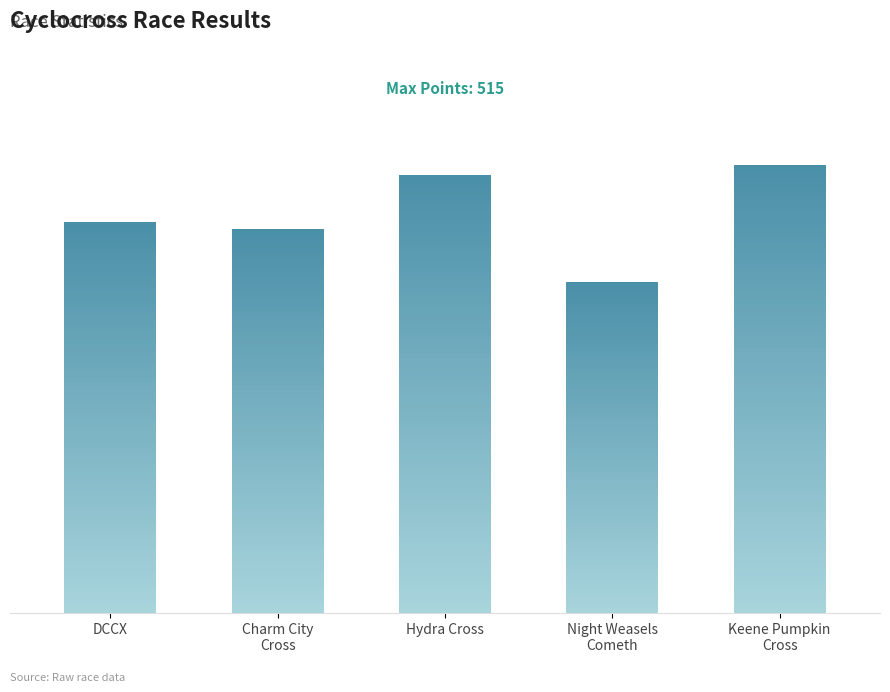

Approximately how many times larger is the value at Keene Pumpkin
Cross compared to Charm City
Cross?

1.2